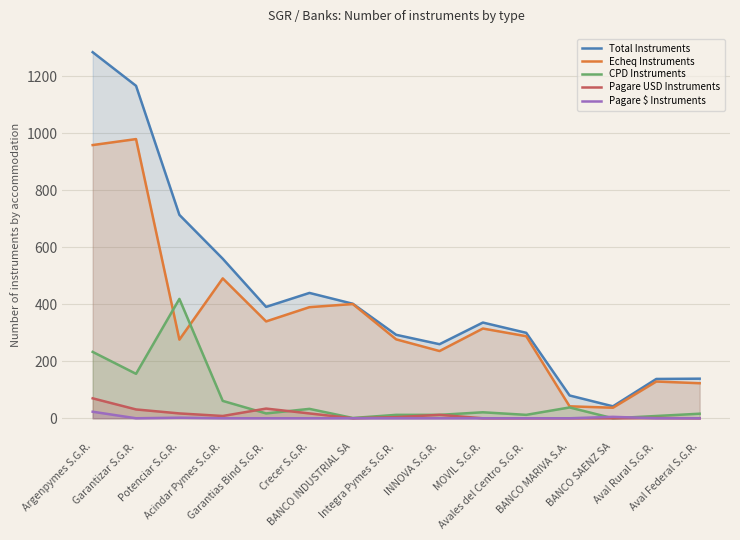

What is the difference between the CPD Instruments values at Aval Federal S.G.R. and Crecer S.G.R.?

17